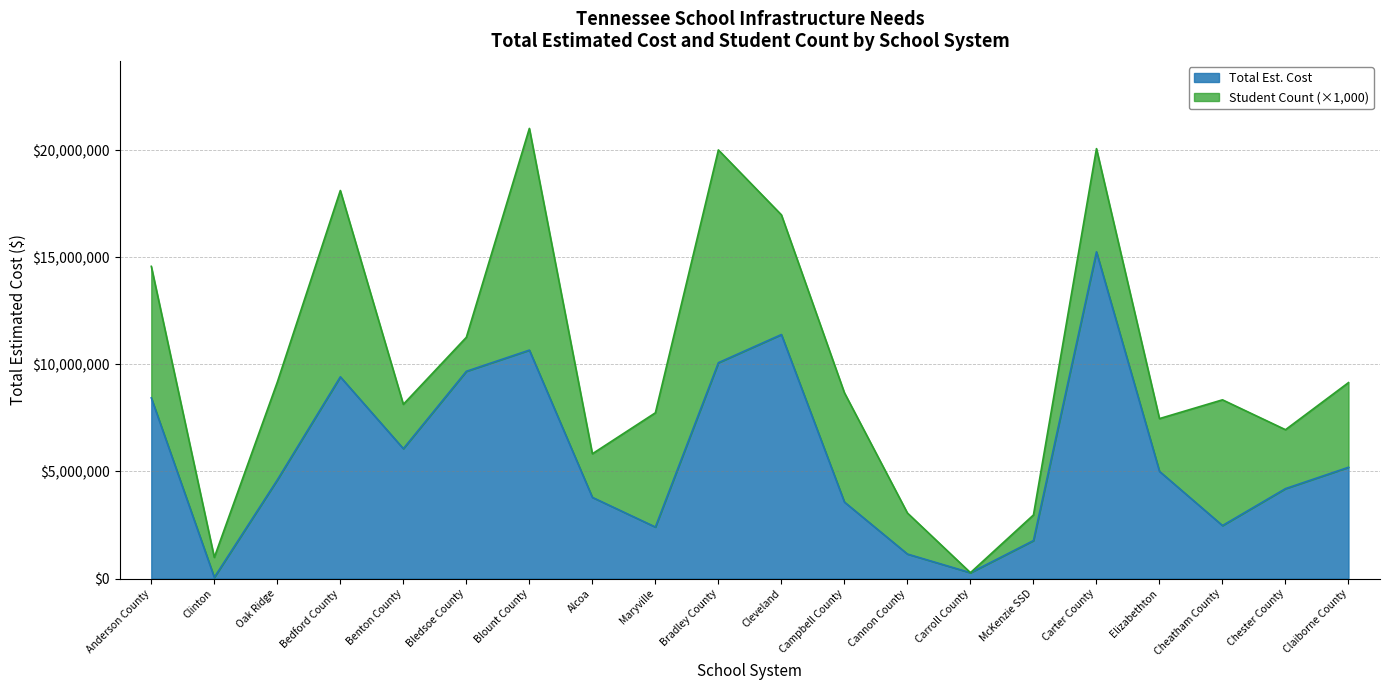

List the labels in order of value, smallest first.

Clinton, Carroll County, Cannon County, McKenzie SSD, Maryville, Cheatham County, Campbell County, Alcoa, Chester County, Oak Ridge, Elizabethton, Claiborne County, Benton County, Anderson County, Bedford County, Bledsoe County, Bradley County, Blount County, Cleveland, Carter County